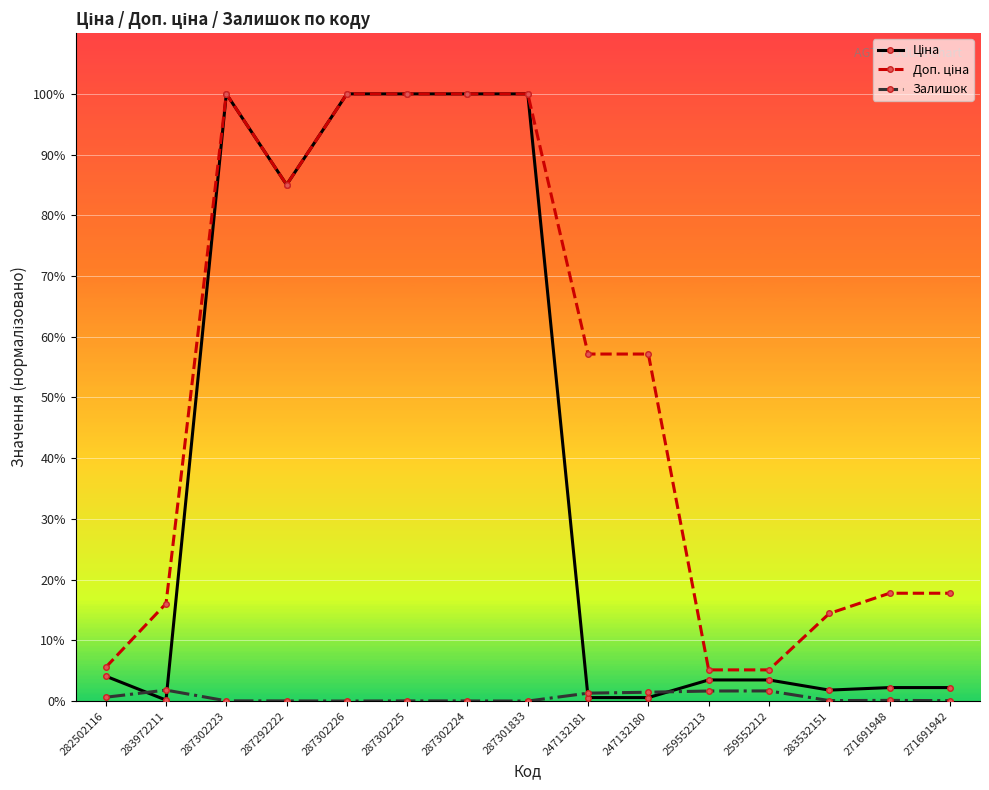

What is the maximum value shown in the chart?

100.0